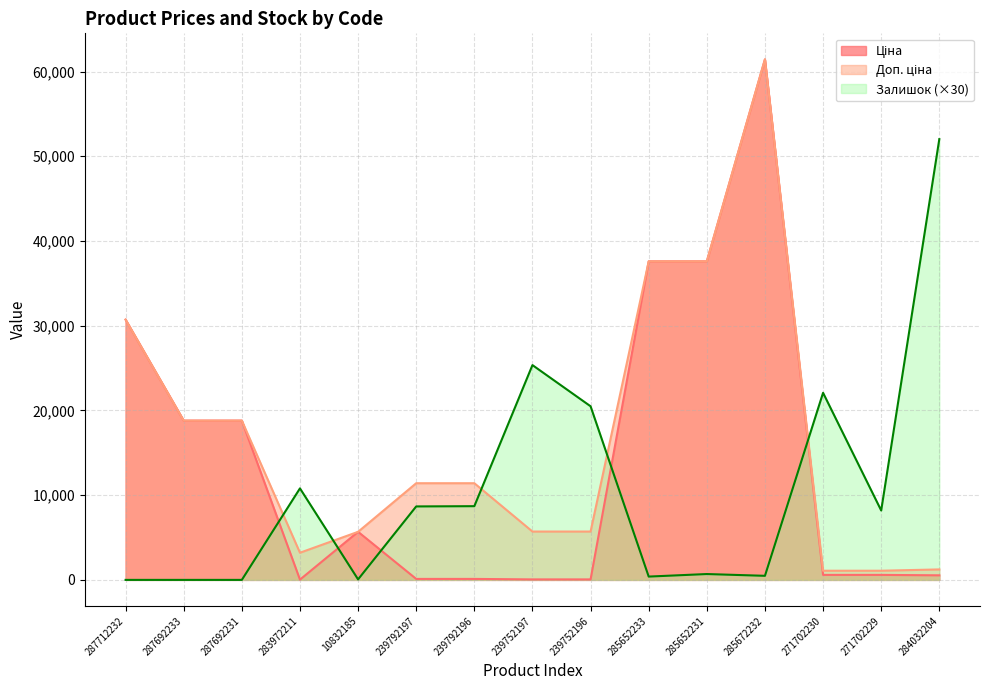

Which series has the largest total across all categories?

Доп. ціна